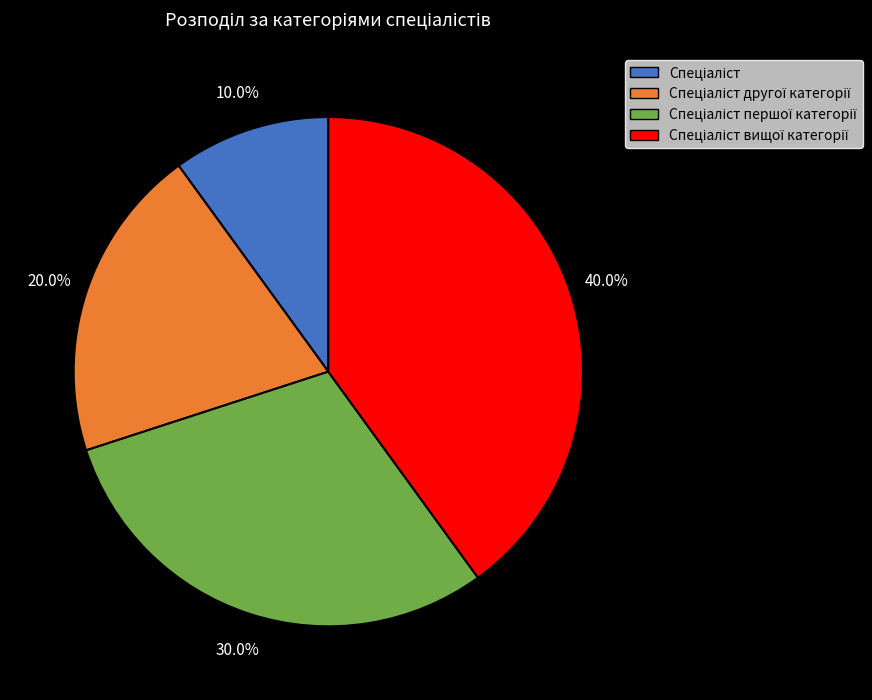

Does any single category account for the majority?

No